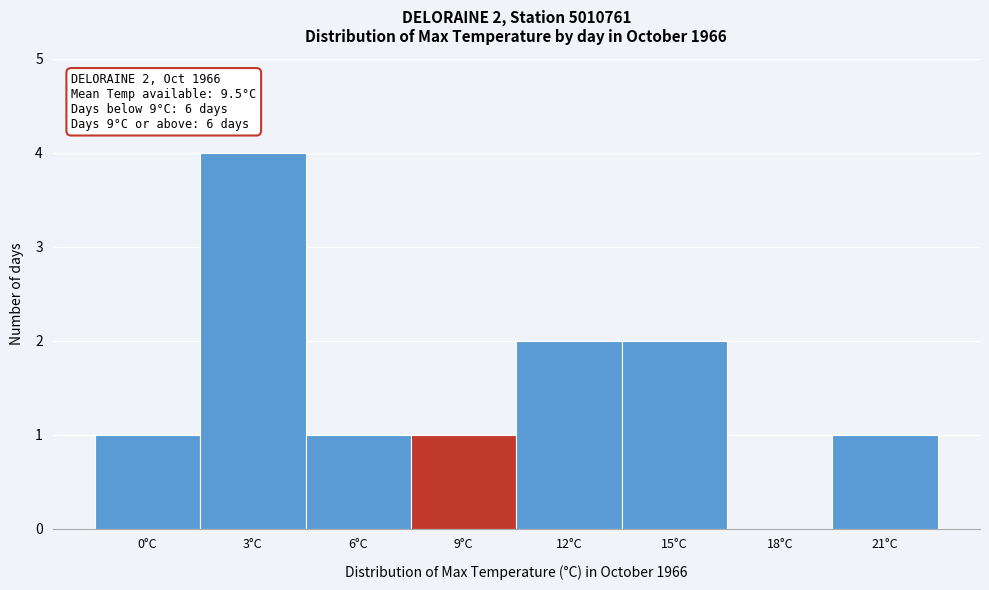

Reading right to left, extract all data points from this chart.

21°C=1	18°C=0	15°C=2	12°C=2	9°C=1	6°C=1	3°C=4	0°C=1